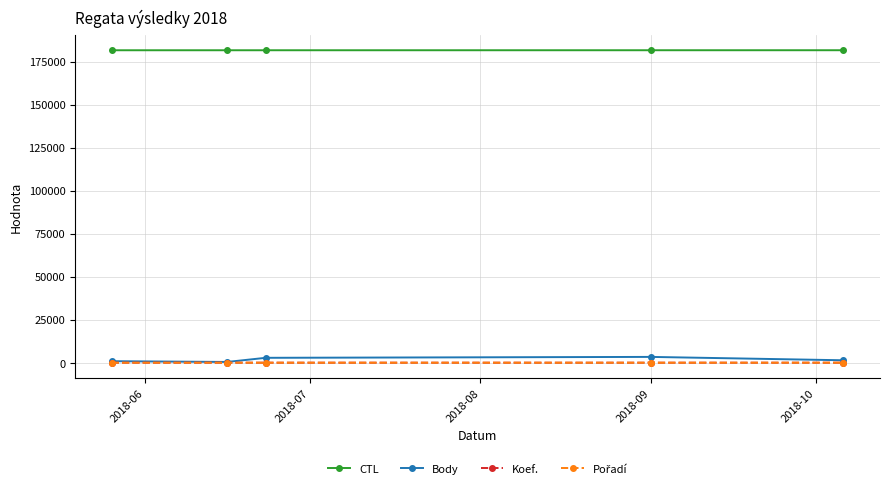

Does the chart display data point markers on the line(s)?

Yes